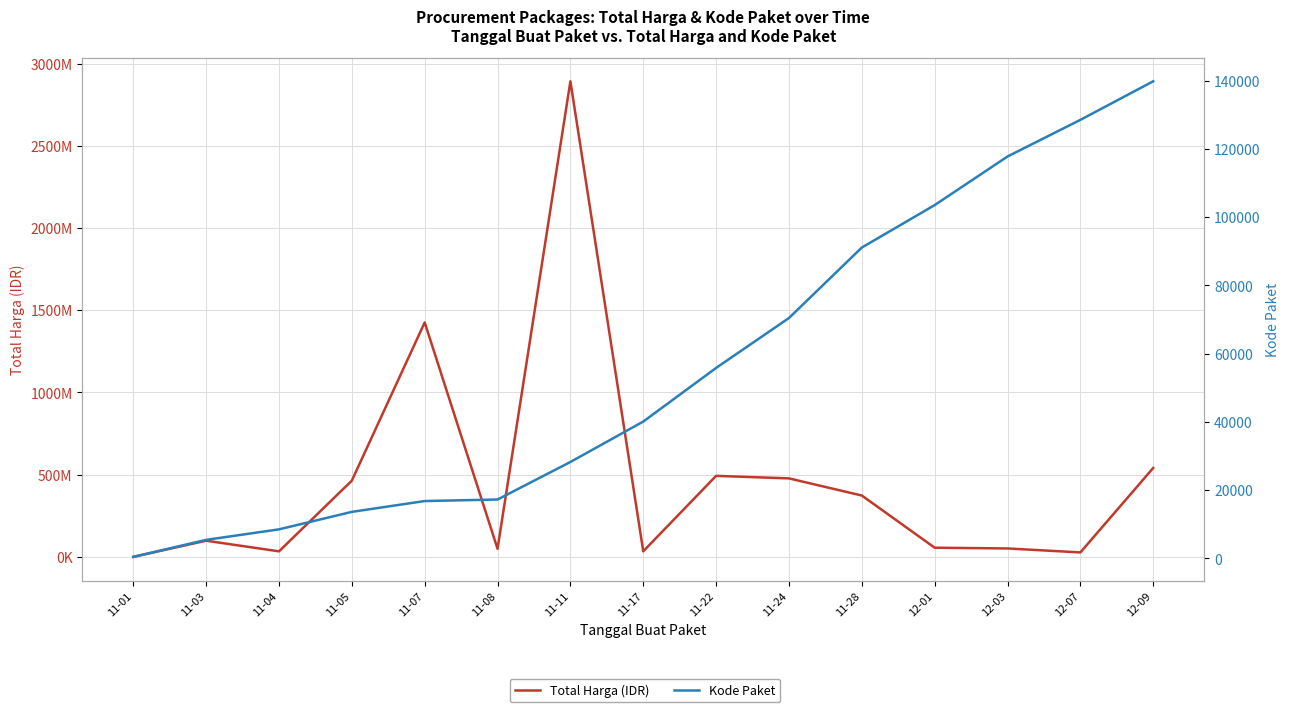

List the labels in order of Kode Paket value, smallest first.

11-01, 11-03, 11-04, 11-05, 11-07, 11-08, 11-11, 11-17, 11-22, 11-24, 11-28, 12-01, 12-03, 12-07, 12-09